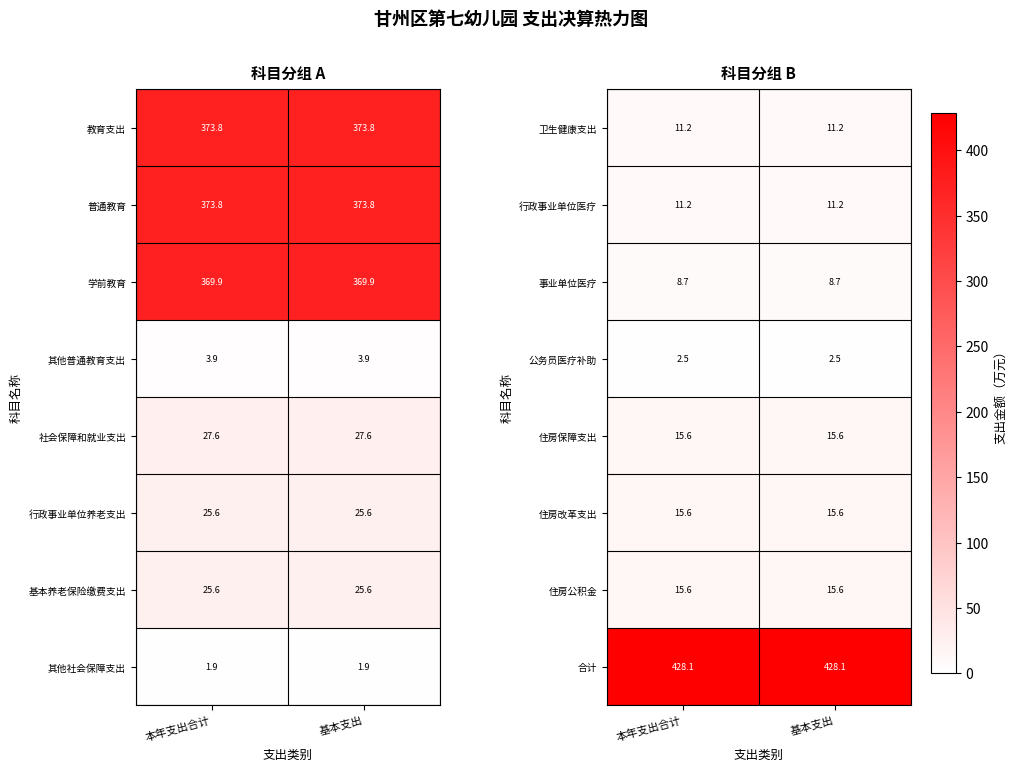

At how many categories does at least one series exceed 0?

2